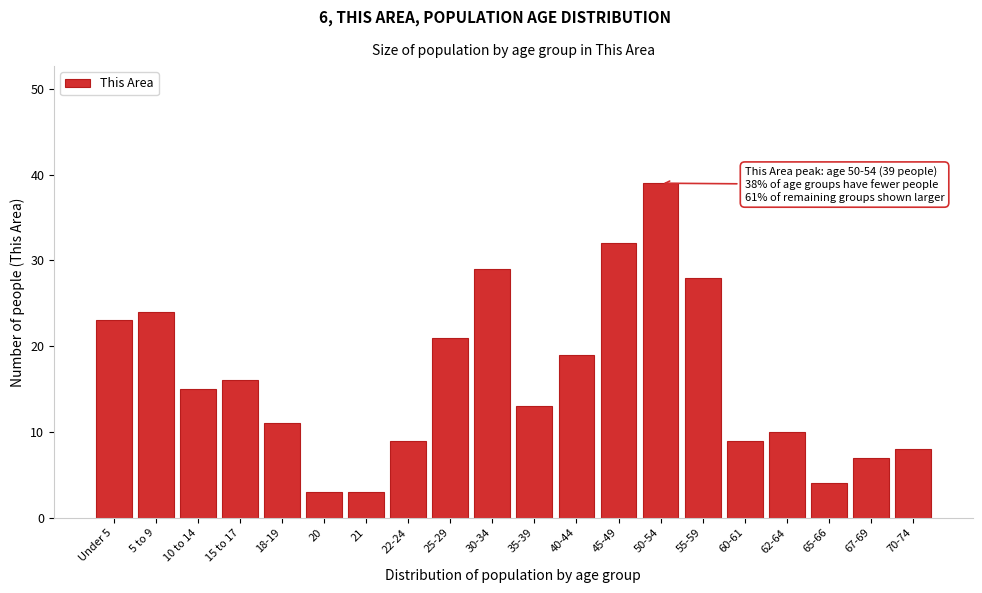

Reading left to right, extract all data points from this chart.

Under 5=23	5 to 9=24	10 to 14=15	15 to 17=16	18-19=11	20=3	21=3	22-24=9	25-29=21	30-34=29	35-39=13	40-44=19	45-49=32	50-54=39	55-59=28	60-61=9	62-64=10	65-66=4	67-69=7	70-74=8